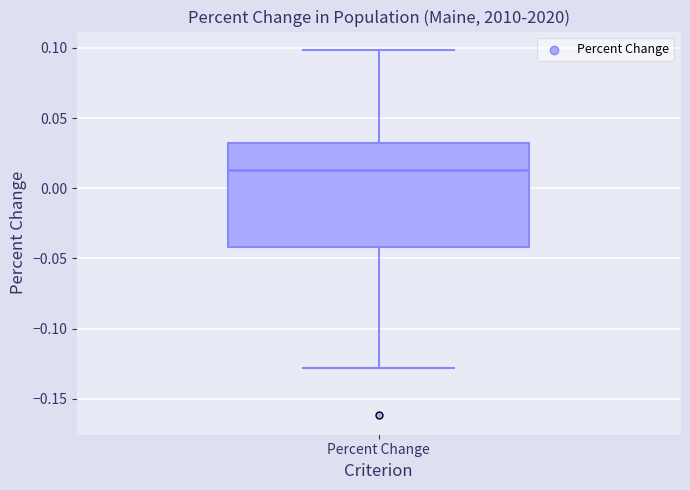

Read this box plot against the y-axis: the position of the median line, the range covered by the box, and the ends of both whiskers. The values are not printed on the chart, so give them approximately, as read against the axis.

median 0.015, box -0.040 to 0.035, whiskers -0.130 to 0.100